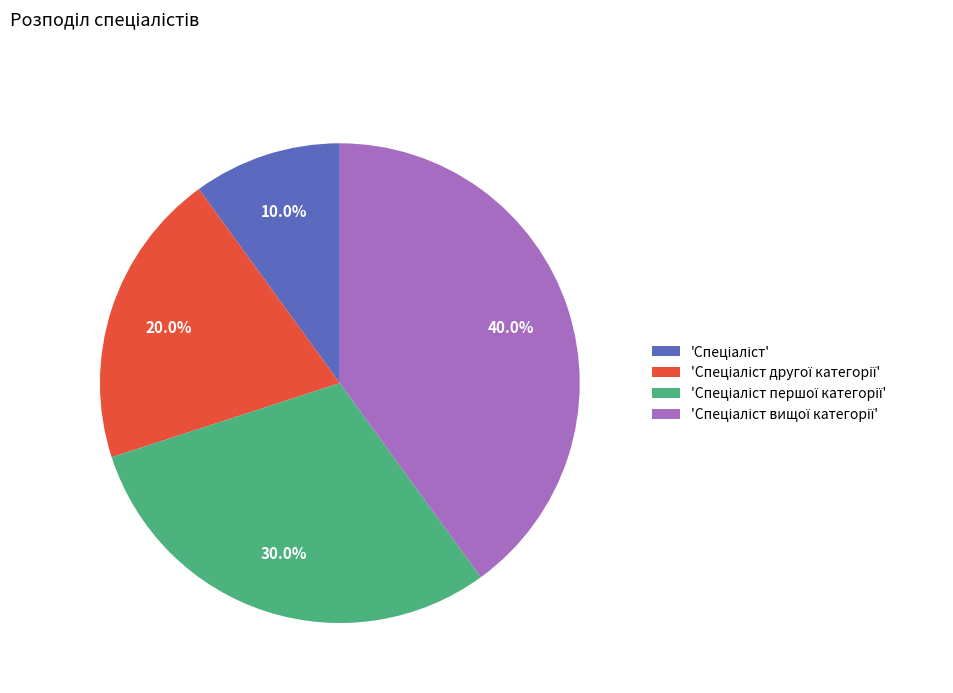

Does any single category account for the majority?

No